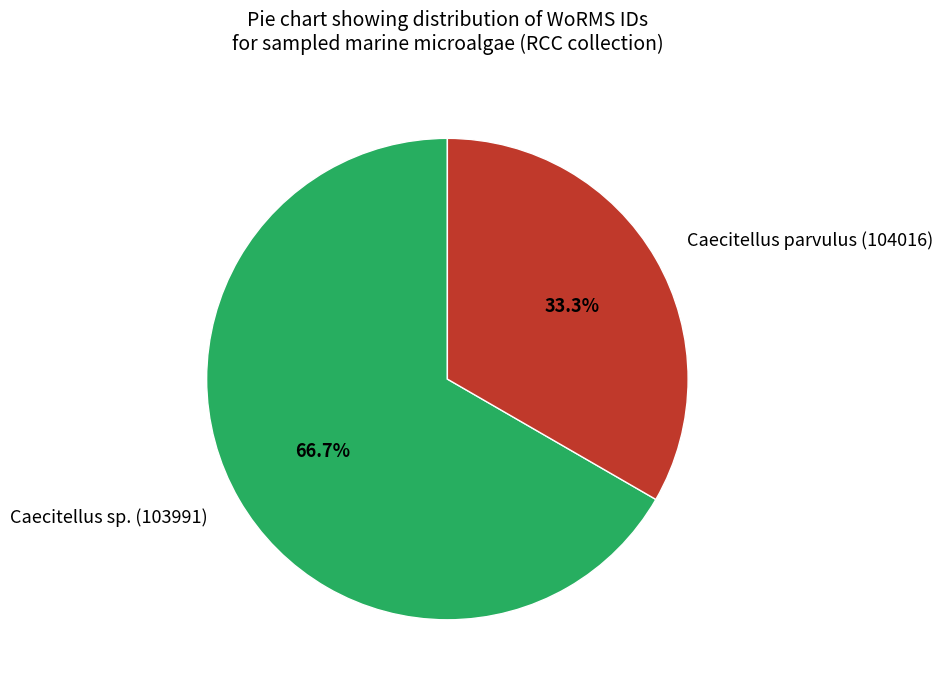

Approximately how many times larger is the value at Caecitellus parvulus (104016) compared to Caecitellus sp. (103991)?

0.5